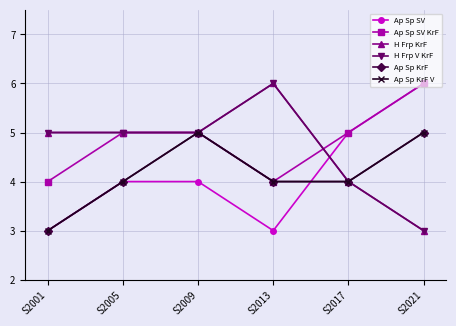

How many interior local peaks does the Ap Sp KrF series have?

1